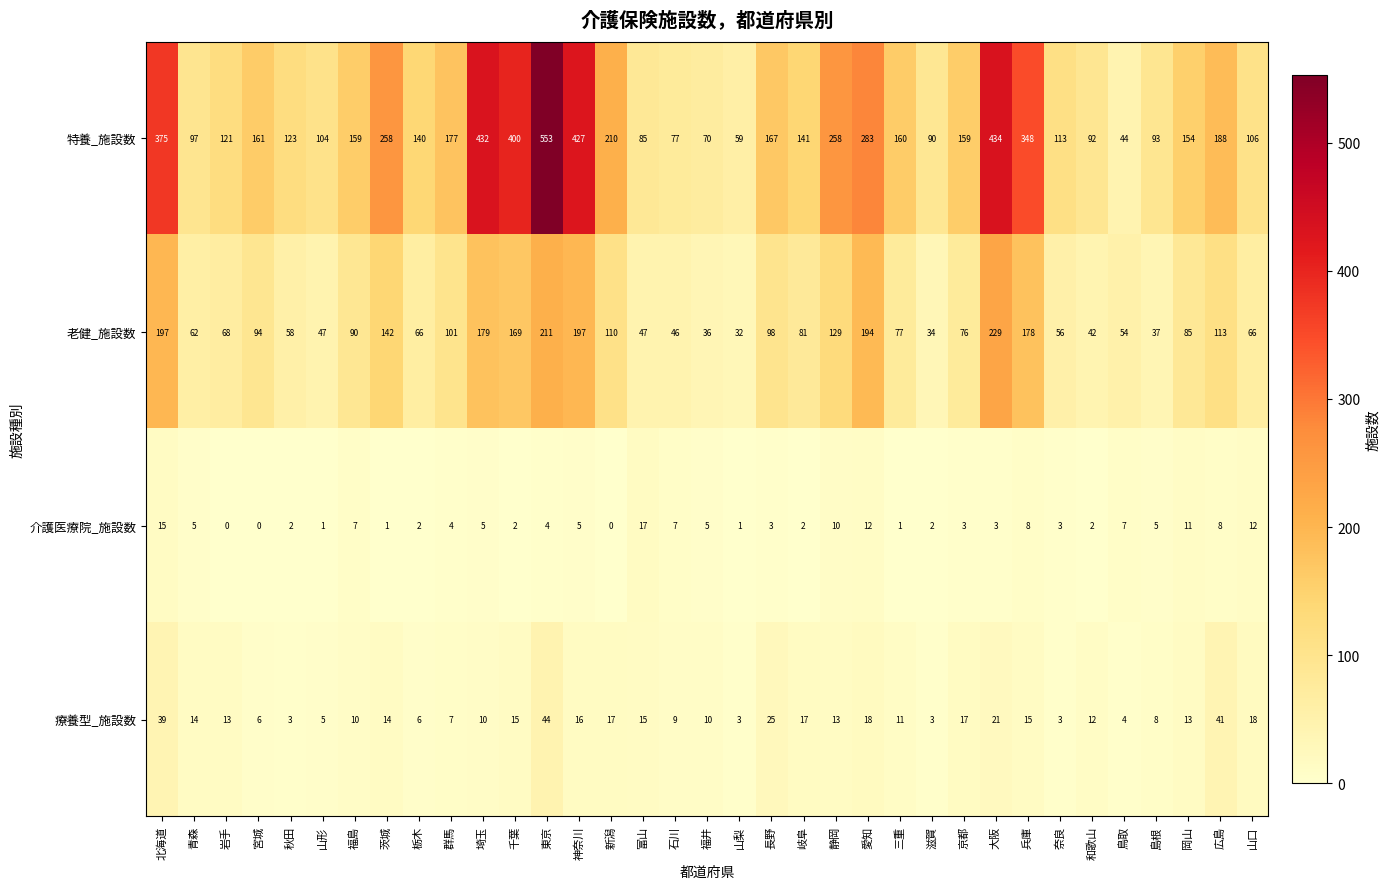

Read the 療養型_施設数 value at 長野.

25